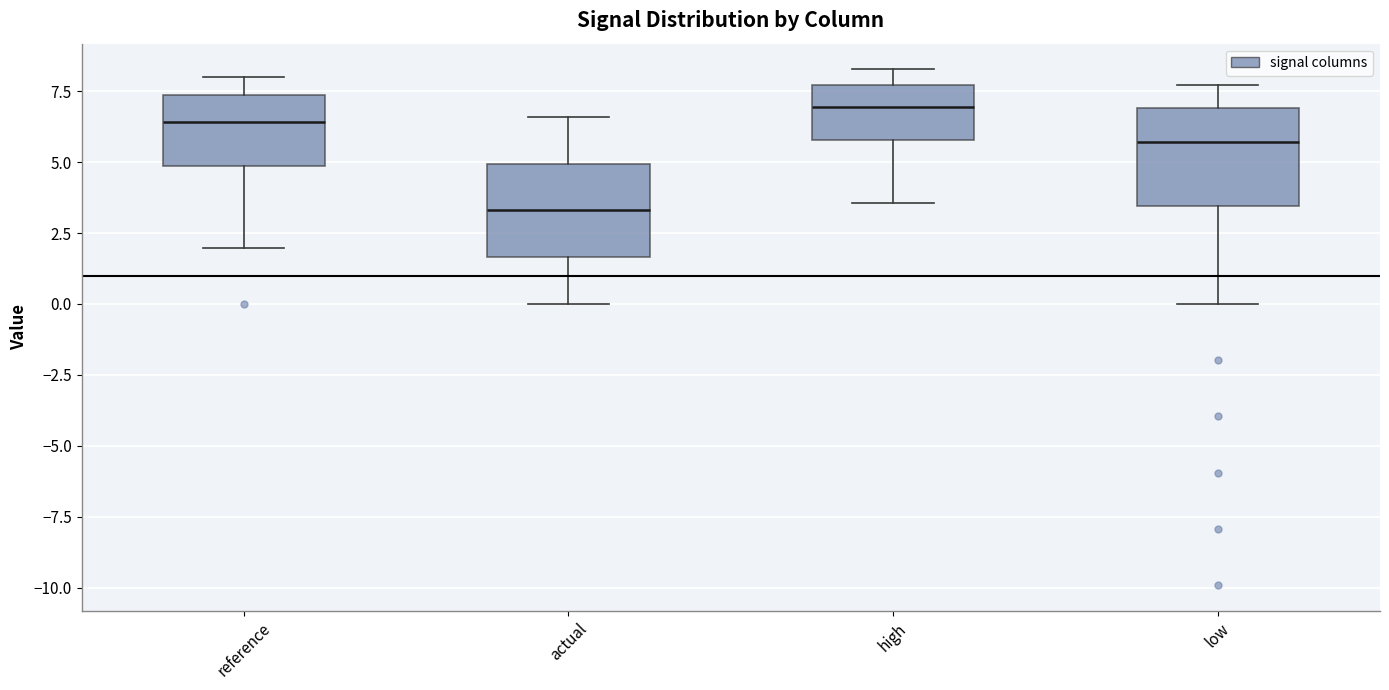

Where does the median line of the box for high sit on the y-axis? The values are not printed on the chart, so give them approximately, as read against the axis.

7.0